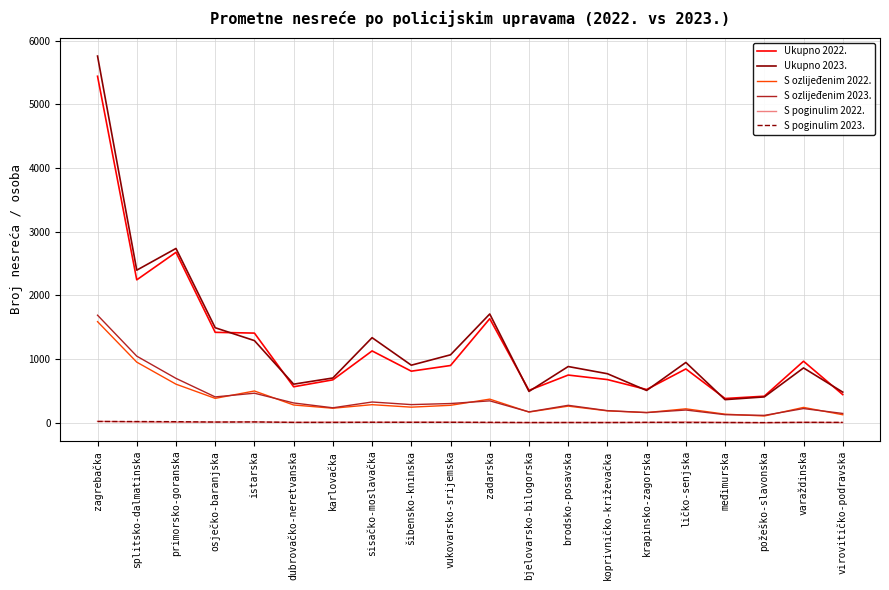

Is the value of S poginulim 2022. at bjelovarsko-bilogorska greater than the value of S ozlijeđenim 2022. at zagrebačka?

No